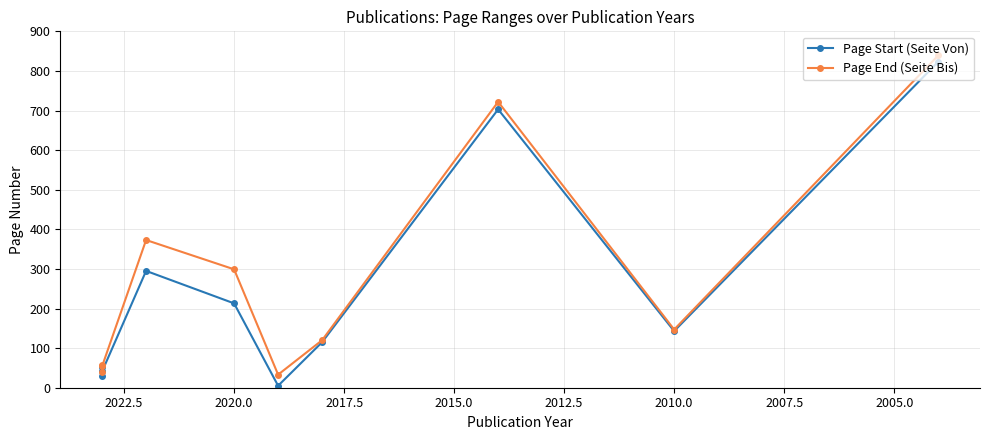

What is the maximum value shown in the chart?

839